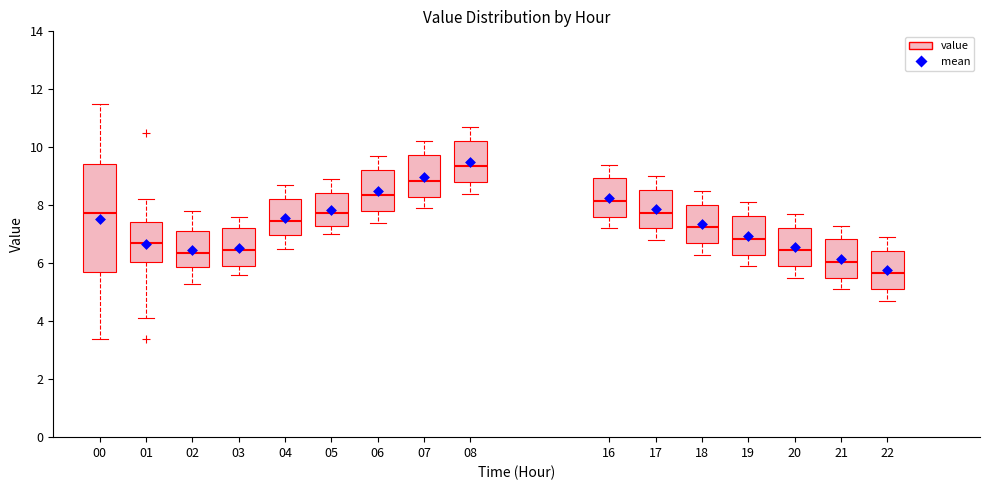

Which box has the lowest median line?

22